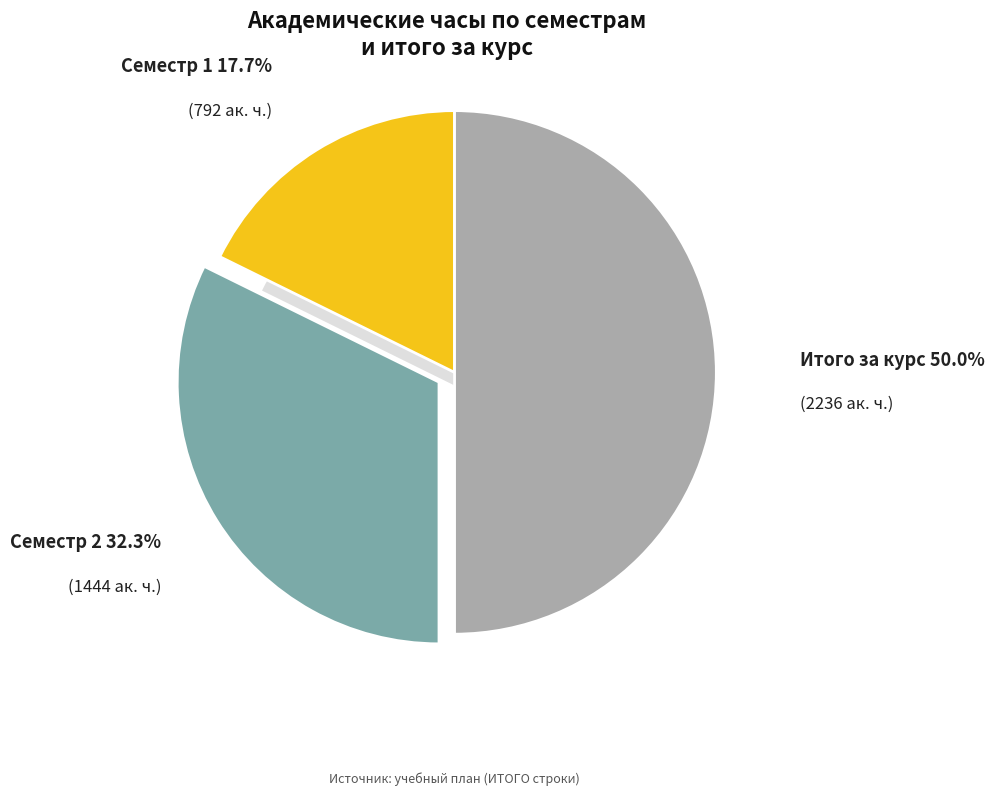

Rank the categories by value from highest to lowest.

Итого за курс, Семестр 2, Семестр 1